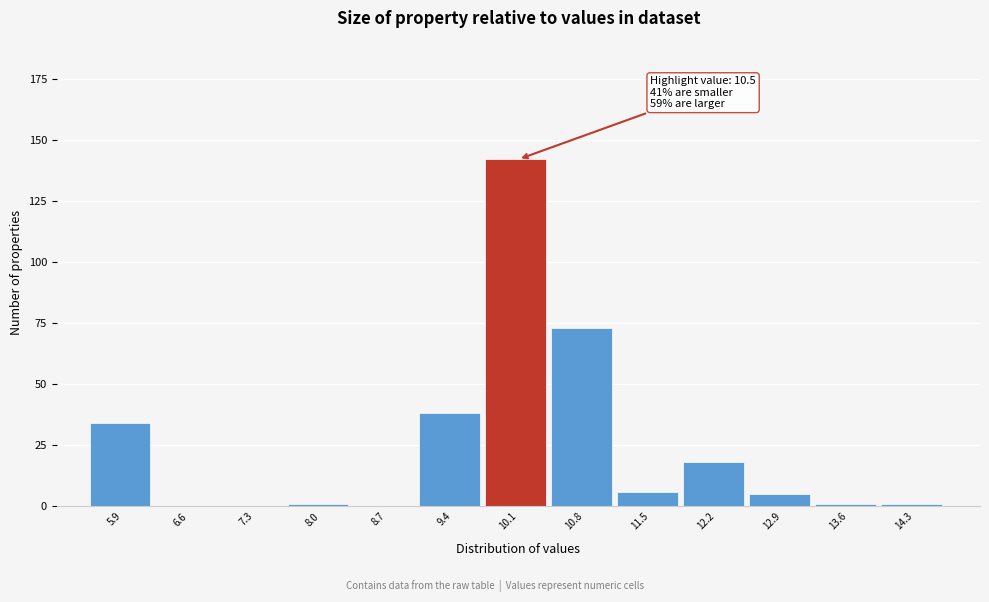

Reading right to left, extract all data points from this chart.

14.3=1	13.6=1	12.9=5	12.2=18	11.5=6	10.8=73	10.1=142	9.4=38	8.7=0	8.0=1	7.3=0	6.6=0	5.9=34